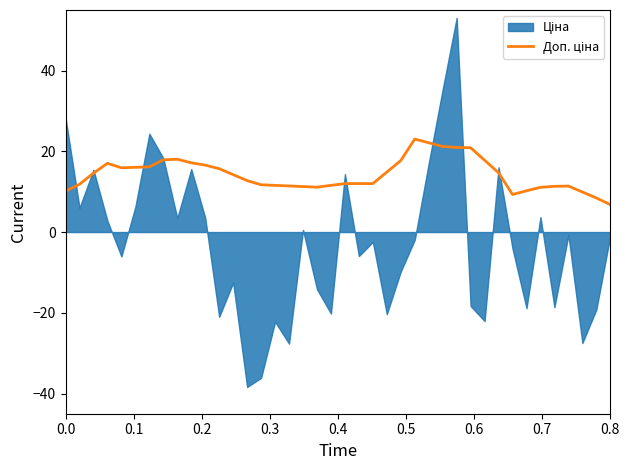

Reading right to left, extract all data points from this chart.

6.8	8.4	9.9	11.4	11.3	11.1	10.2	9.3	14.7	17.8	20.9	20.9	21.2	22.1	23.0	17.7	14.9	12.0	12.0	12.0	11.6	11.1	11.3	11.4	11.6	11.7	12.7	14.2	15.7	16.6	17.2	18.0	17.9	16.2	16.0	15.9	17.0	14.6	11.8	10.1